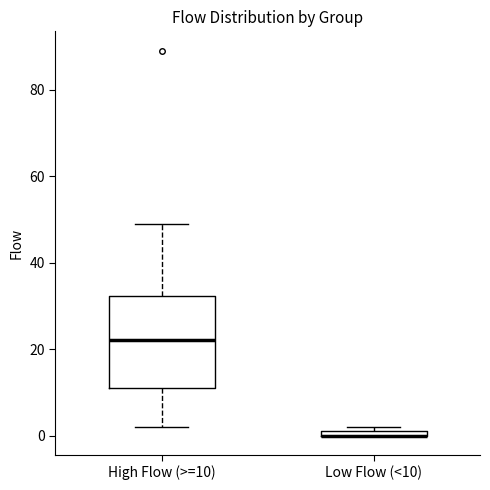

Where is the lower edge of the box for Low Flow (<10) on the y-axis? The values are not printed on the chart, so give them approximately, as read against the axis.

0